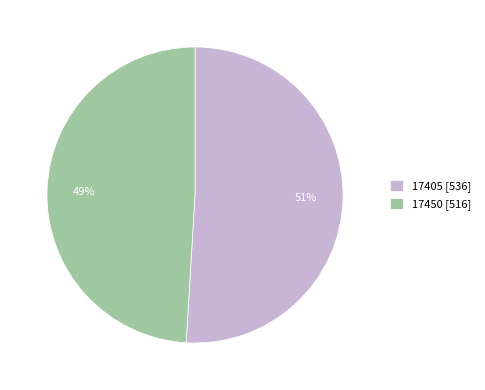

What is the ratio of the value at 17405 to the value at 17450?

1.0